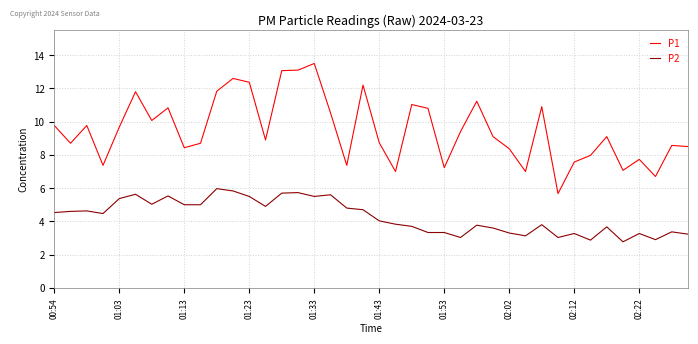

What is the greatest value displayed?

13.5